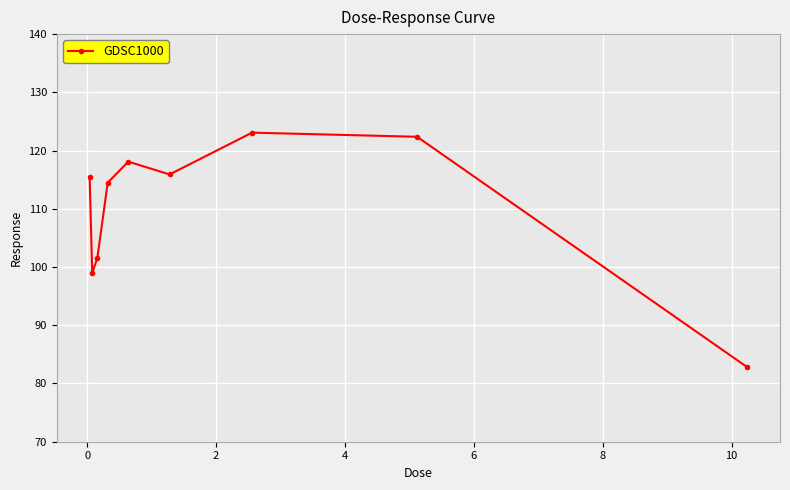

What is the difference between the maximum and second lowest values?

24.1